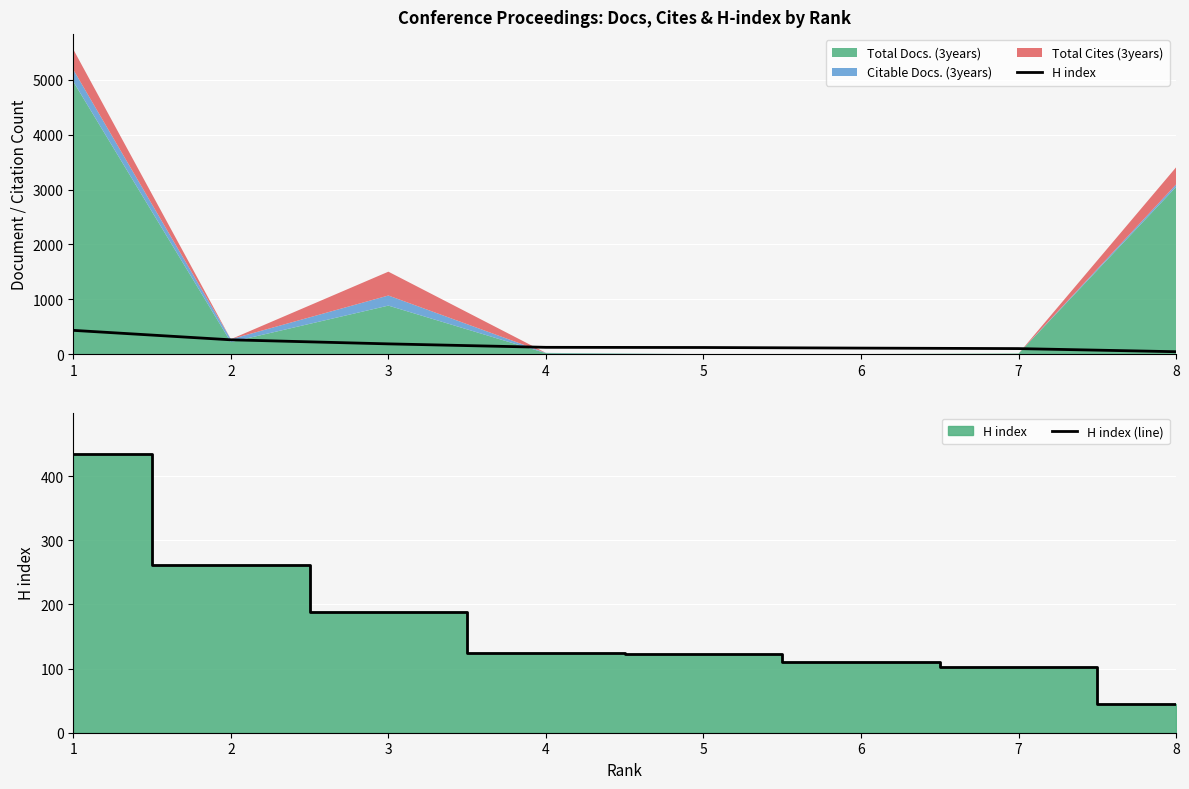

What is the total value across all series at 8?

90